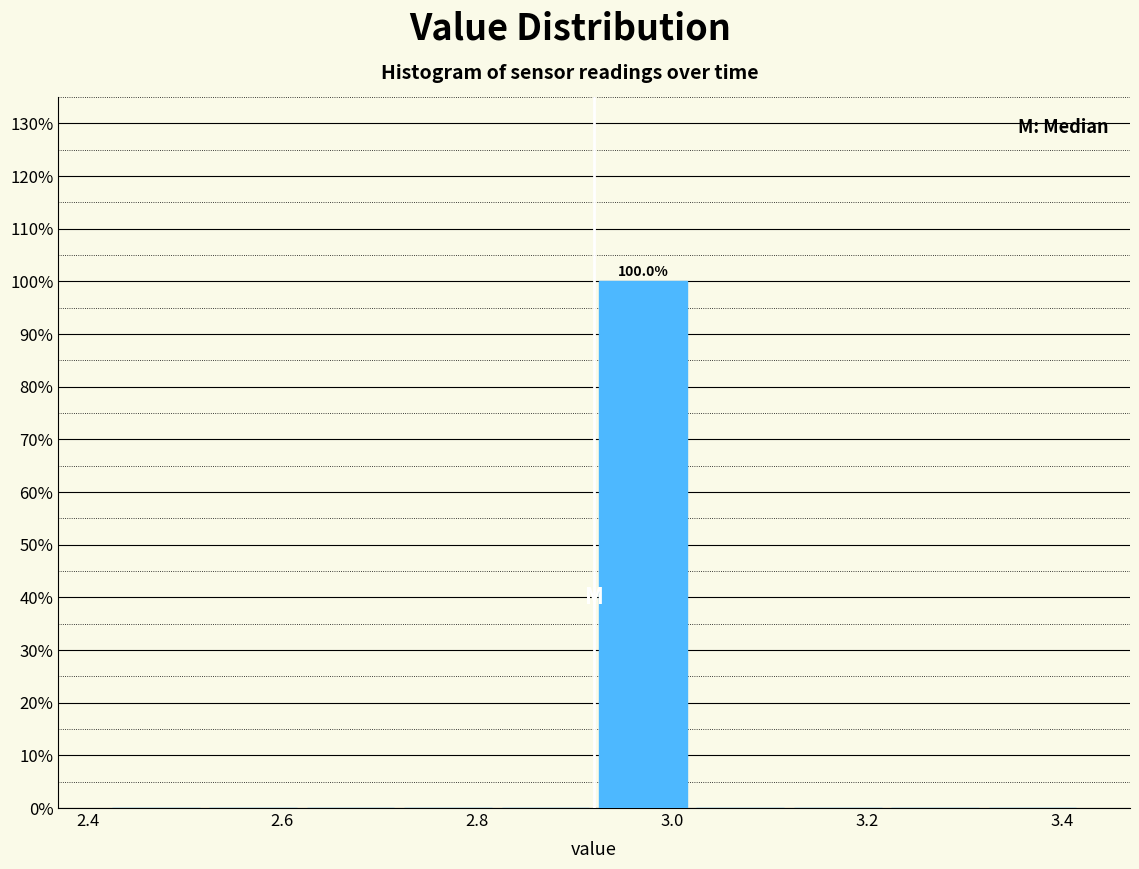

Over which range of the x-axis is the bar tallest?

2.92 to 3.02